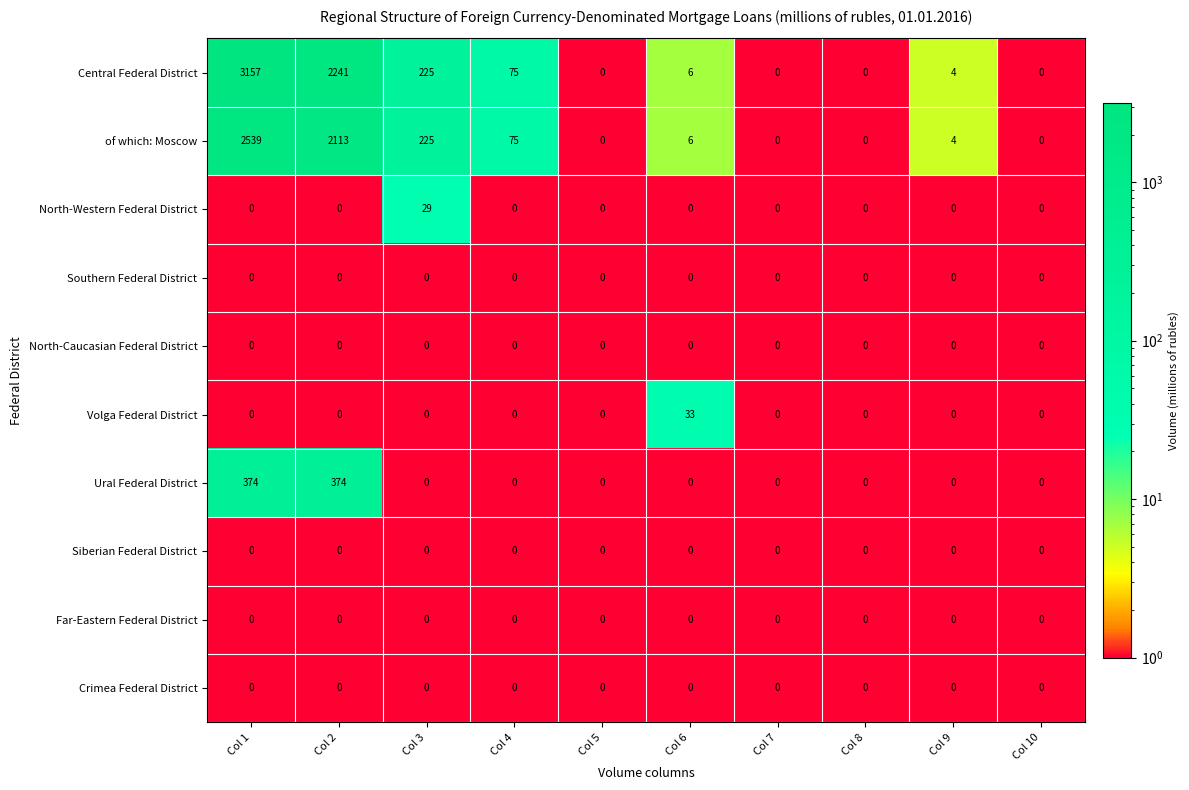

What is the maximum value for Ural Federal District?

374